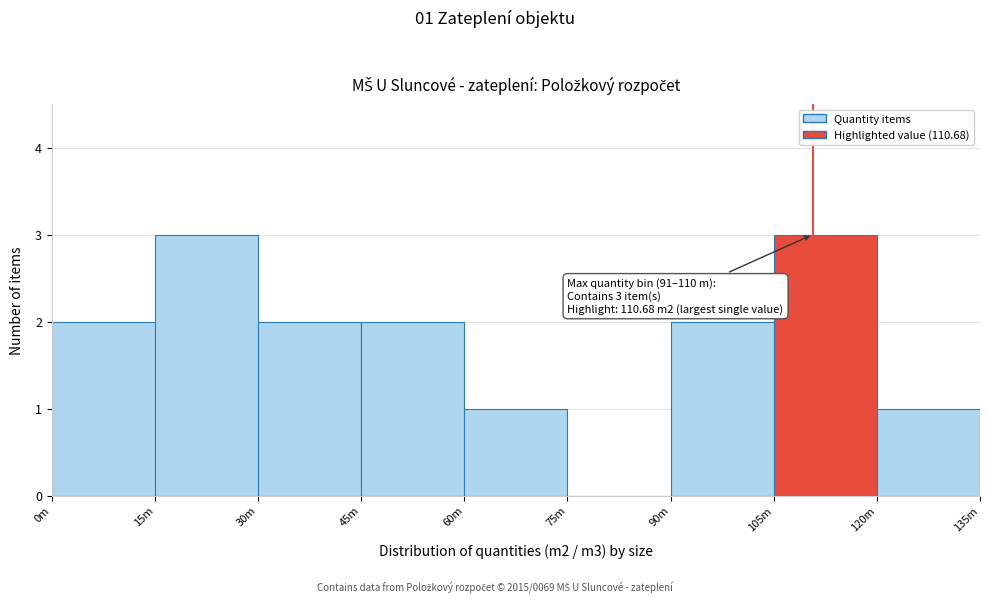

Reading left to right, extract all data points from this chart.

0m=2	15m=3	30m=2	45m=2	60m=1	75m=0	90m=2	105m=3	120m=1